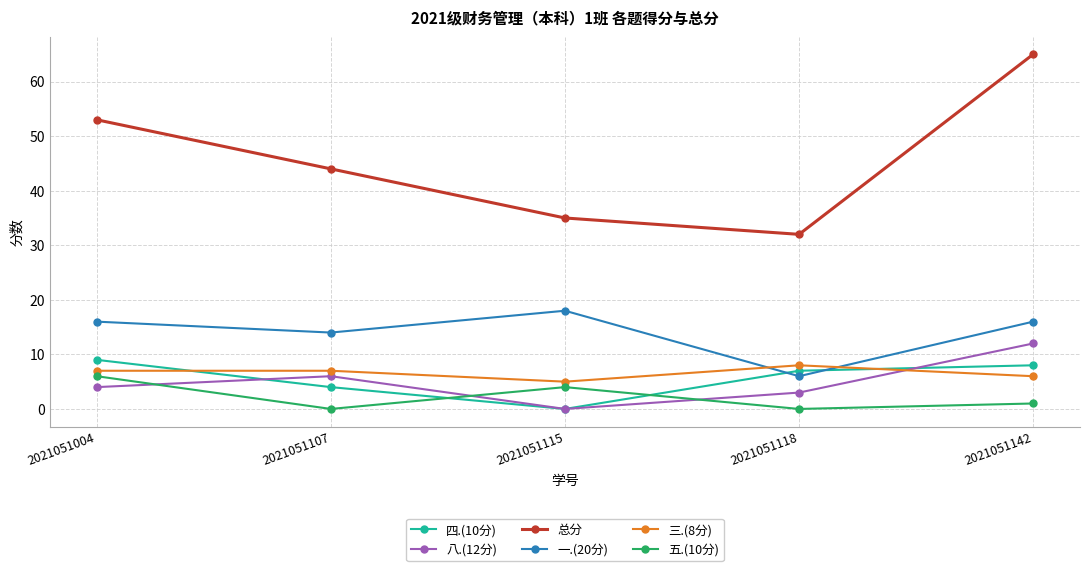

How many values in the 四.(10分) series are below 7?

2